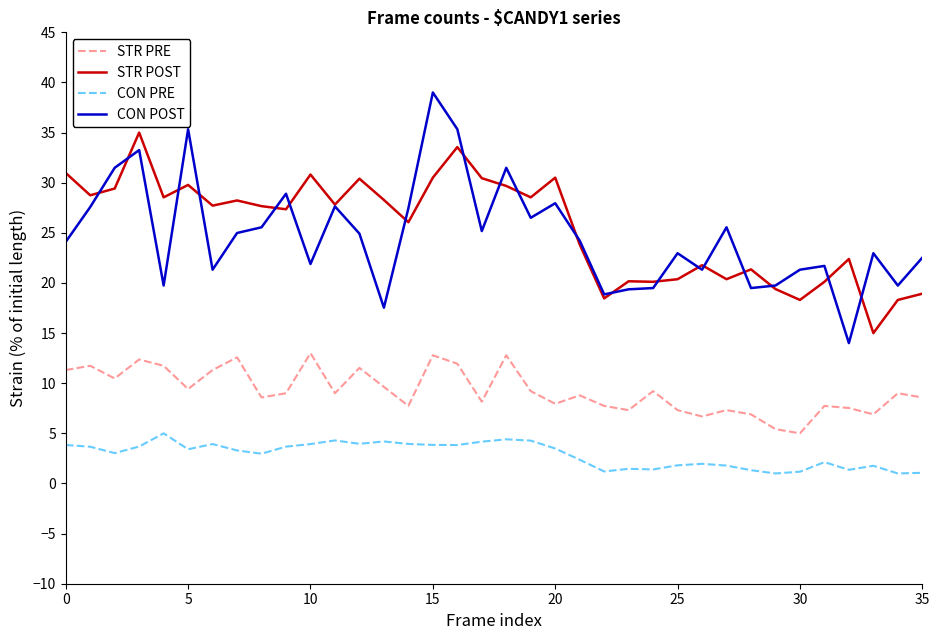

What are all the series names shown in the legend?

STR PRE, STR POST, CON PRE, CON POST